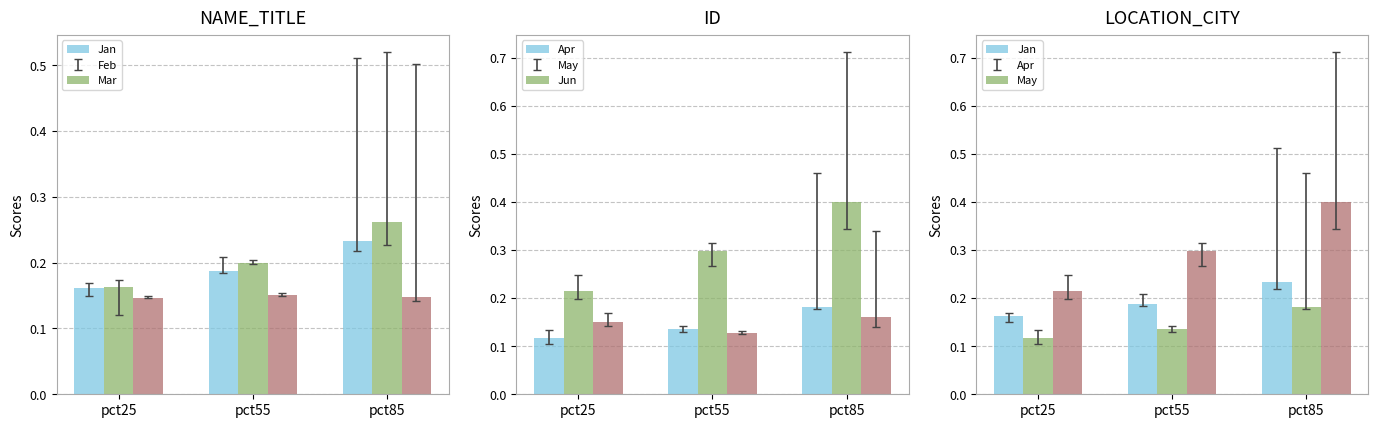

Reading right to left, transcribe all the data shown in this chart.

Jan: pct85=0.2	pct55=0.2	pct25=0.2
Feb: pct85=0.3	pct55=0.2	pct25=0.2
Mar: pct85=0.1	pct55=0.2	pct25=0.1
Apr: pct85=0.2	pct55=0.1	pct25=0.1
May: pct85=0.4	pct55=0.3	pct25=0.2
Jun: pct85=0.2	pct55=0.1	pct25=0.2